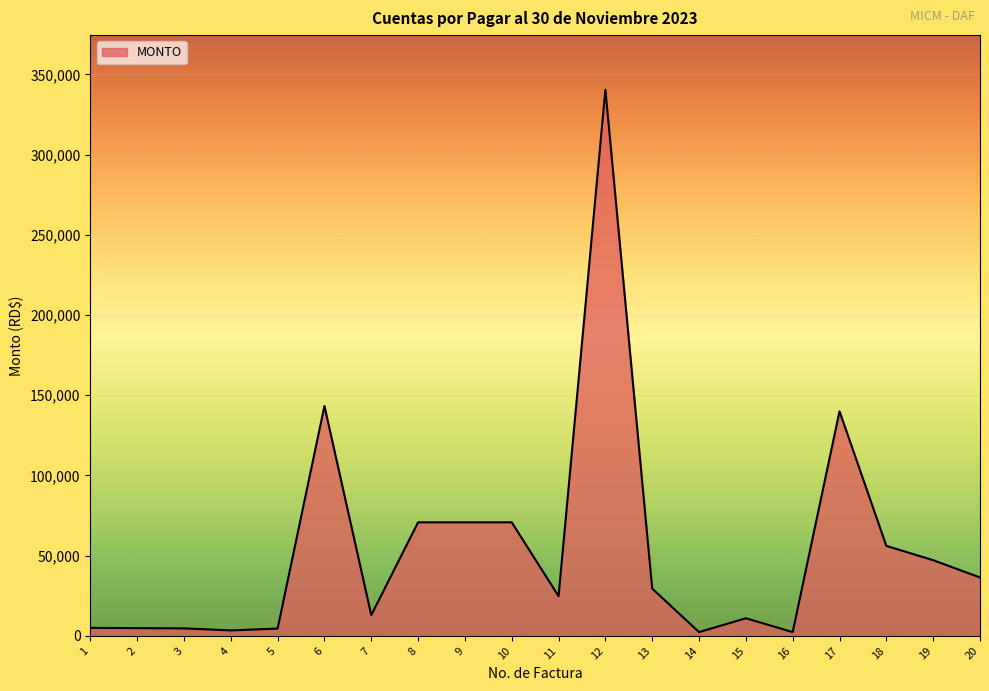

True or false: the data has more than 2 interior local peaks.

True